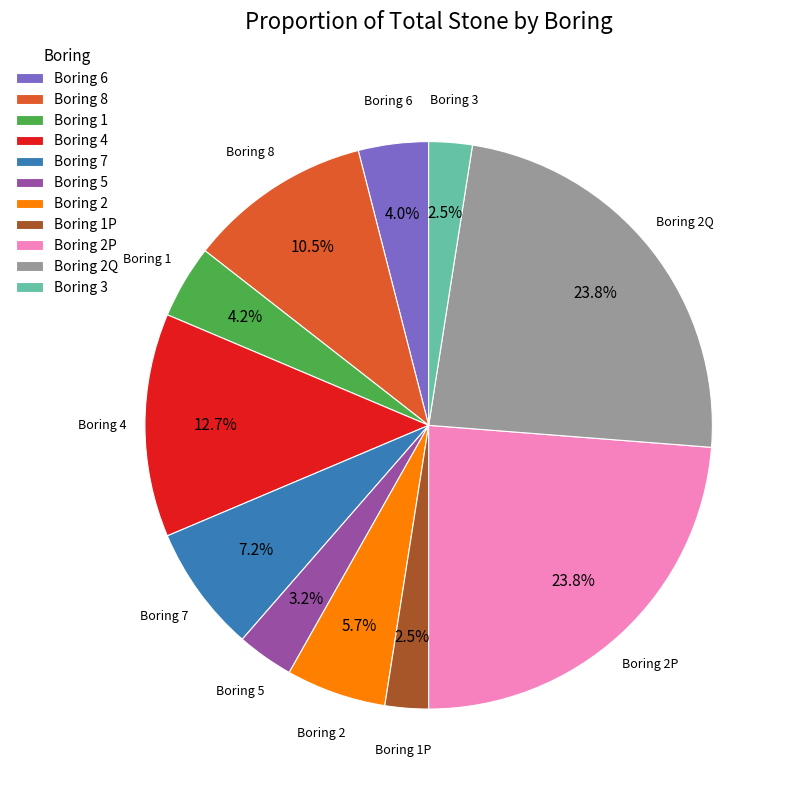

Approximately how many times larger is the value at Boring 7 compared to Boring 6?

1.8